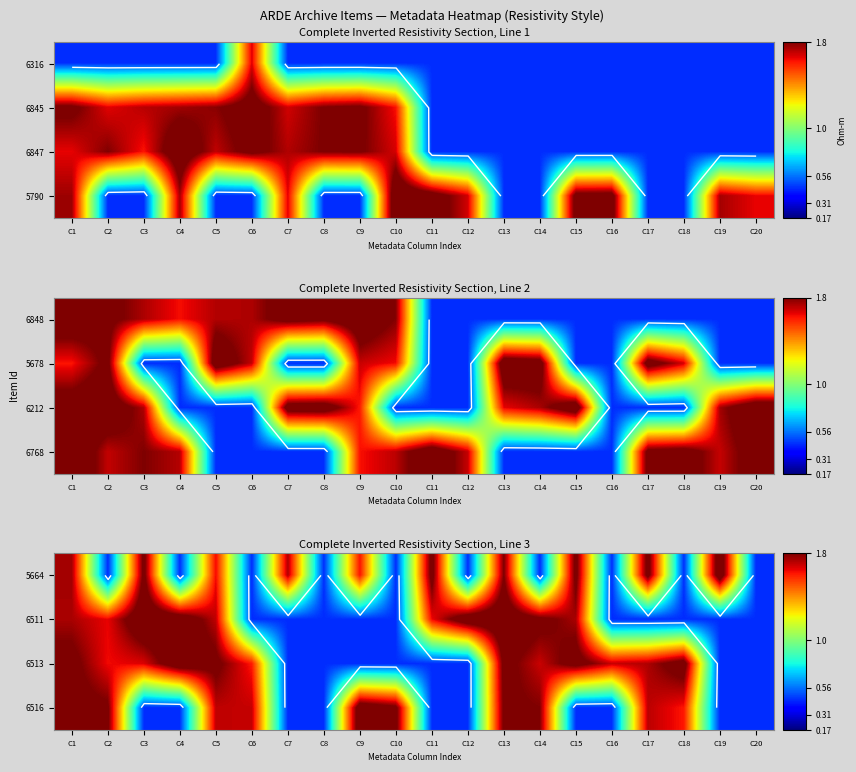

Where does the 6511 series first go above 1?

C1